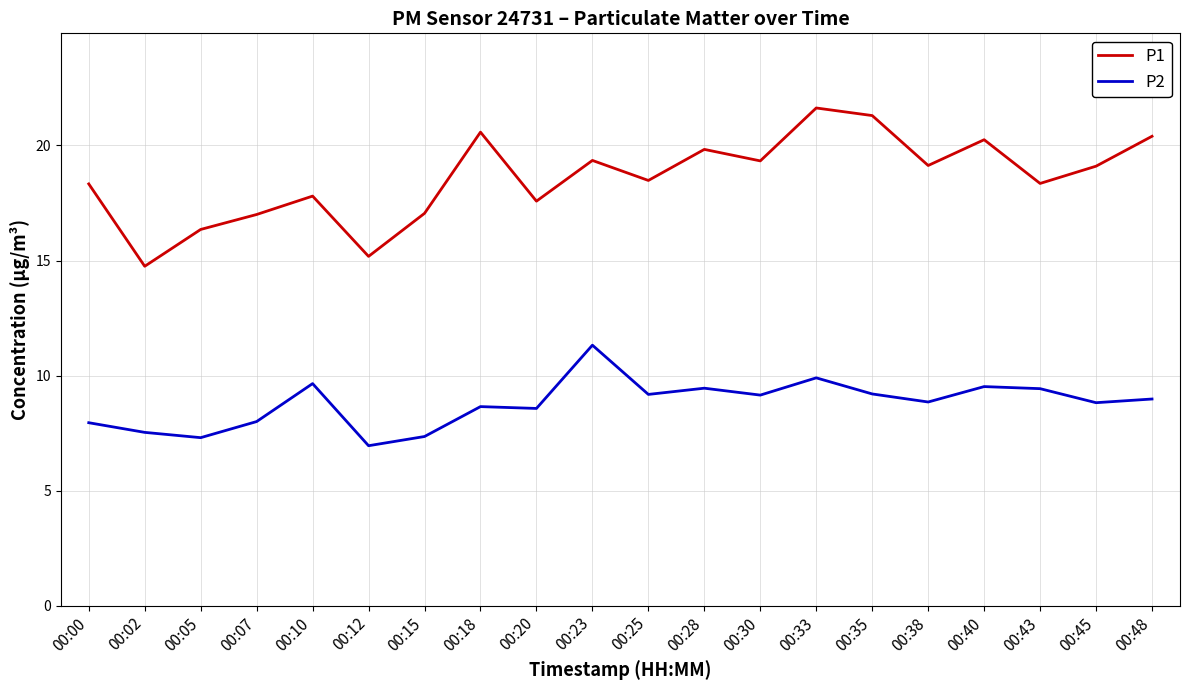

What is the difference between the maximum and minimum values in the P2 series?

4.4